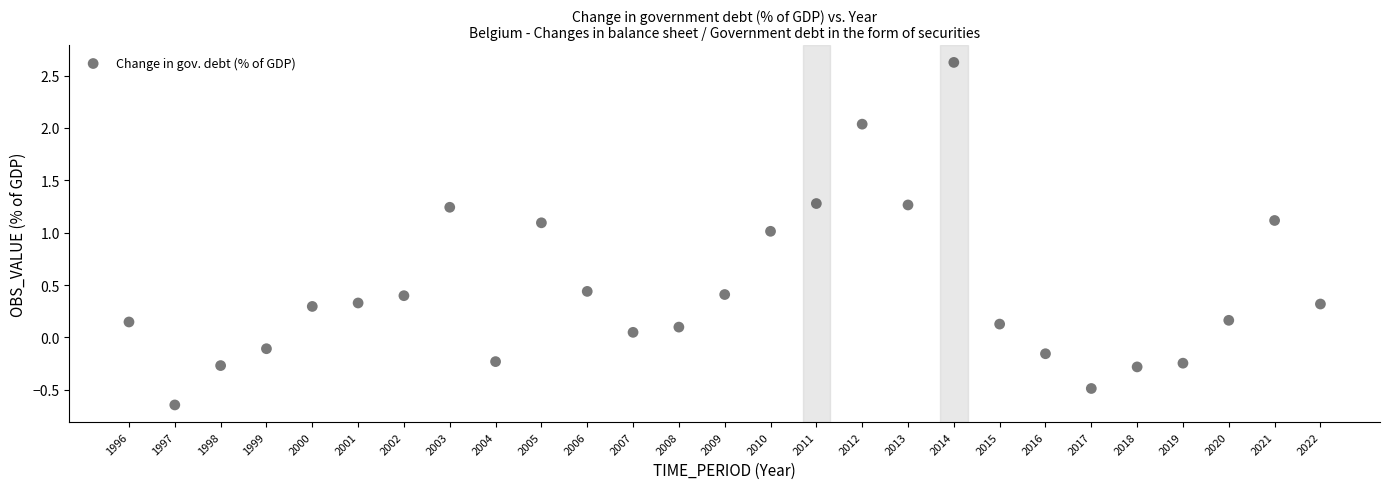

What is the range of Y values (max minus min)?

3.3